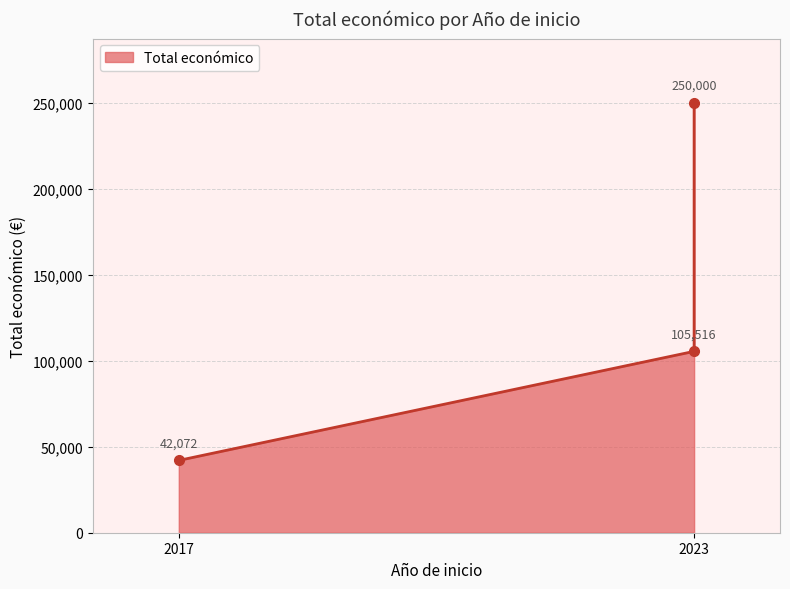

Reading left to right, transcribe all the data shown in this chart.

2017=42072	2023=105516	2023=250000